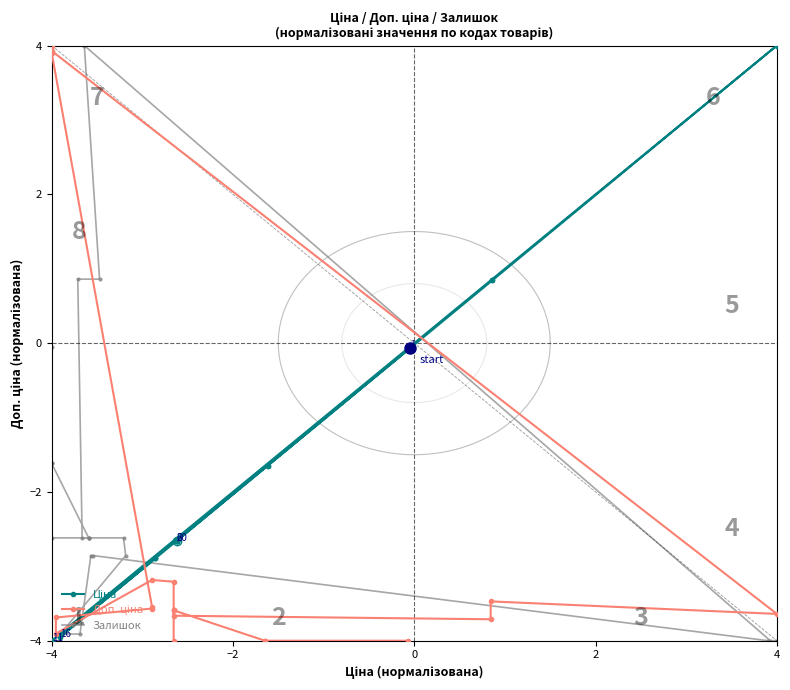

What are all the series names shown in the legend?

Ціна, Доп. ціна, Залишок